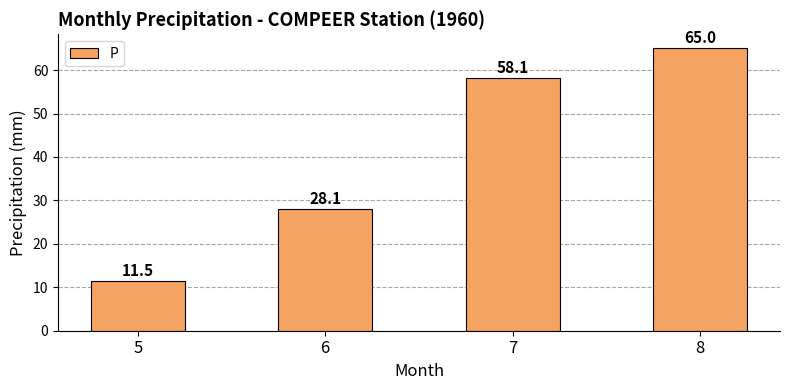

Between 6 and 8, which is larger?

8